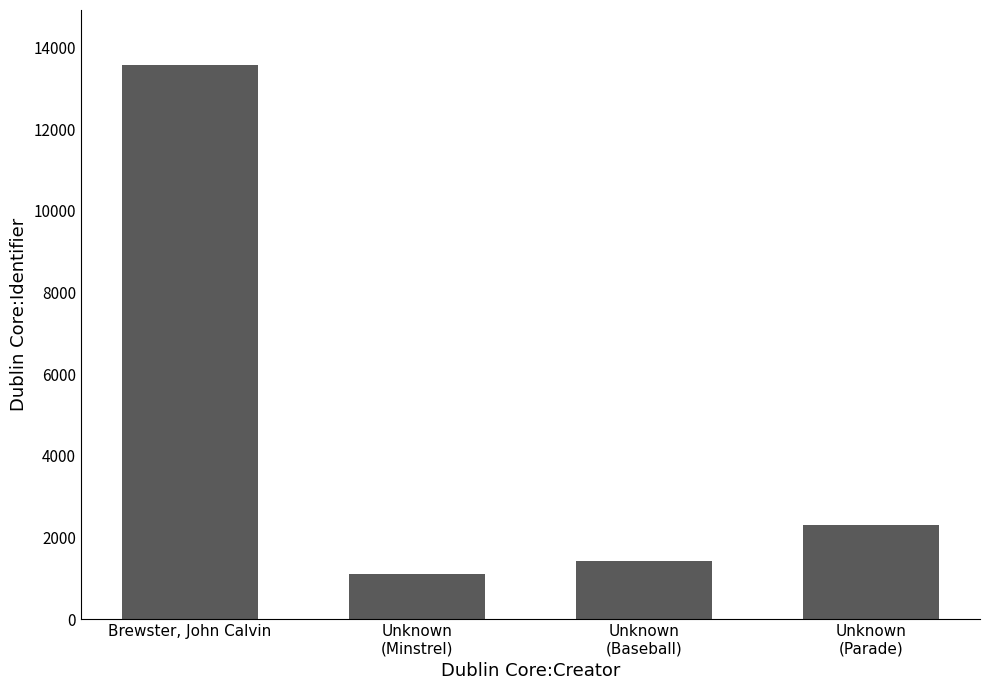

Reading left to right, extract all data points from this chart.

Brewster, John Calvin=13559	Unknown
(Minstrel)=1110	Unknown
(Baseball)=1413	Unknown
(Parade)=2311